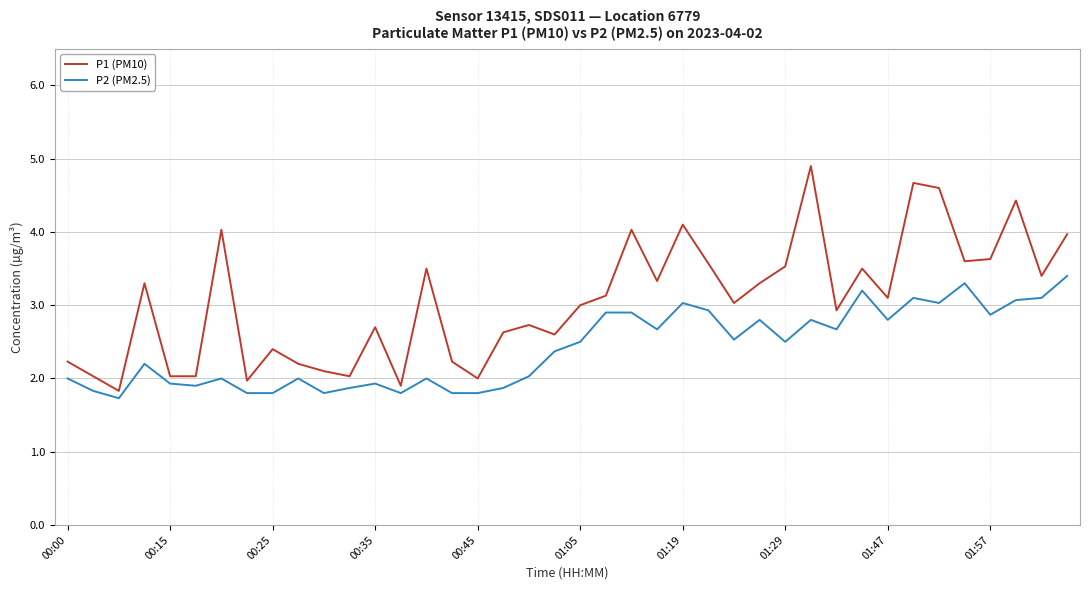

What is the difference between the maximum and minimum values in the P2 (PM2.5) series?

1.7